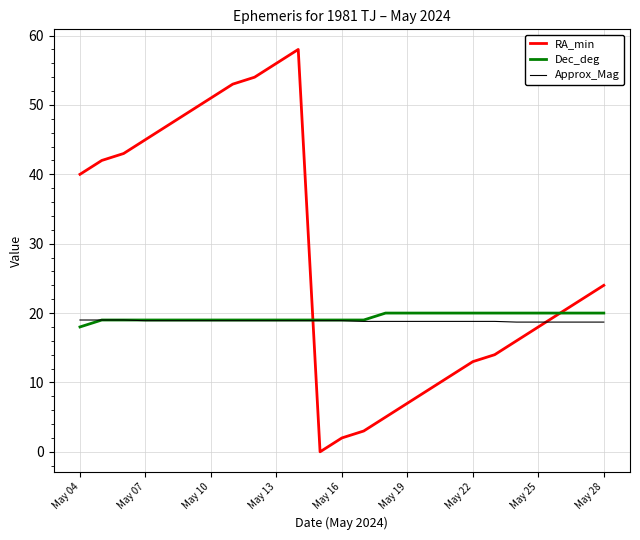

What is the lowest value of the Approx_Mag series?

18.7